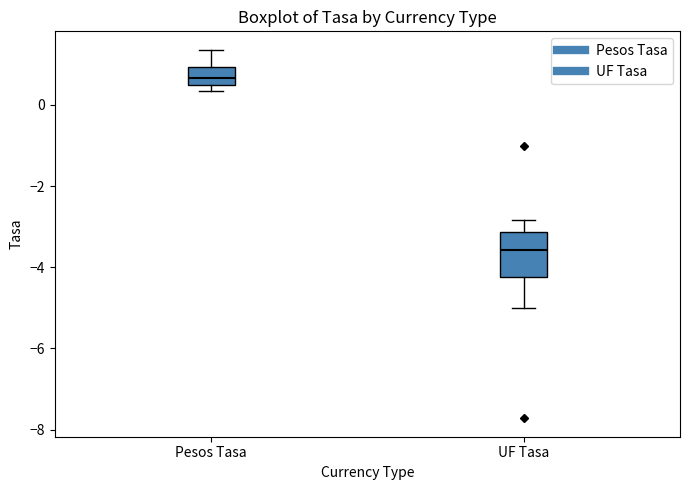

Comparing the boxes themselves (not the whiskers), which one is the tallest?

UF Tasa